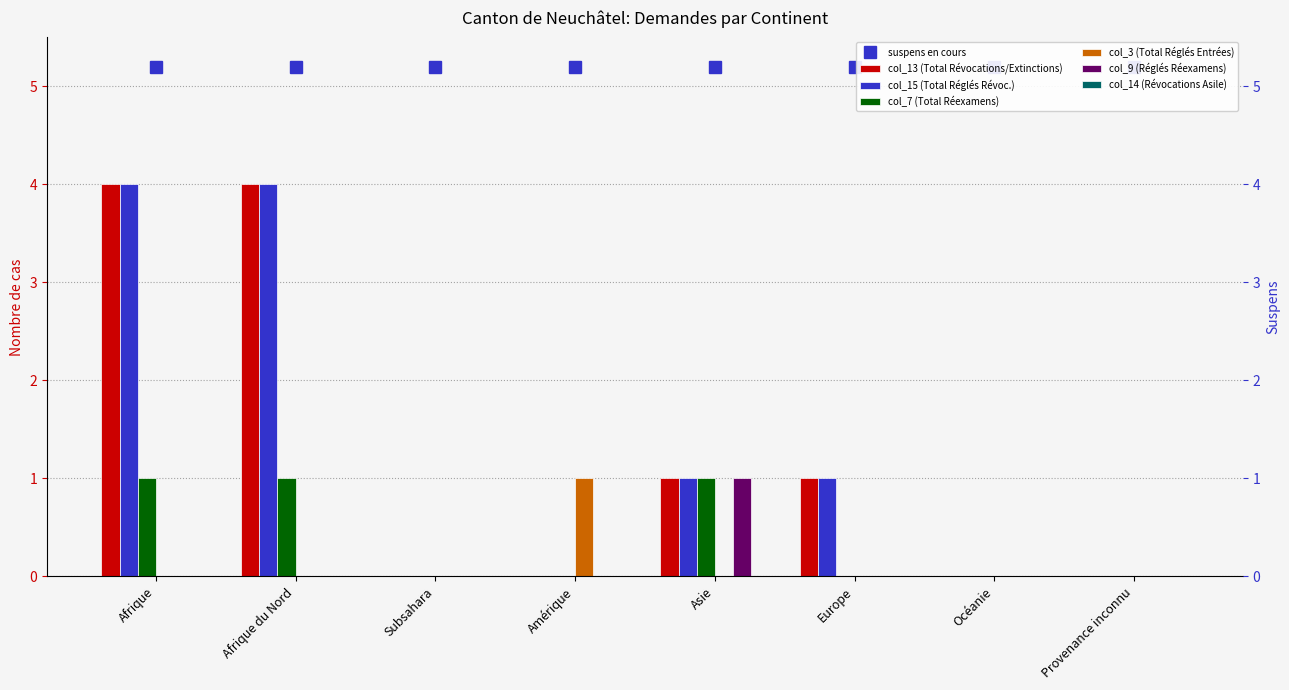

Reading left to right, list all the values displayed in this chart.

col_13 (Total Révocations/Extinctions): 4	4	0	0	1	1	0	0
col_15 (Total Réglés Révoc.): 4	4	0	0	1	1	0	0
col_7 (Total Réexamens): 1	1	0	0	1	0	0	0
col_3 (Total Réglés Entrées): 0	0	0	1	0	0	0	0
col_9 (Réglés Réexamens): 0	0	0	0	1	0	0	0
col_14 (Révocations Asile): 0	0	0	0	0	0	0	0